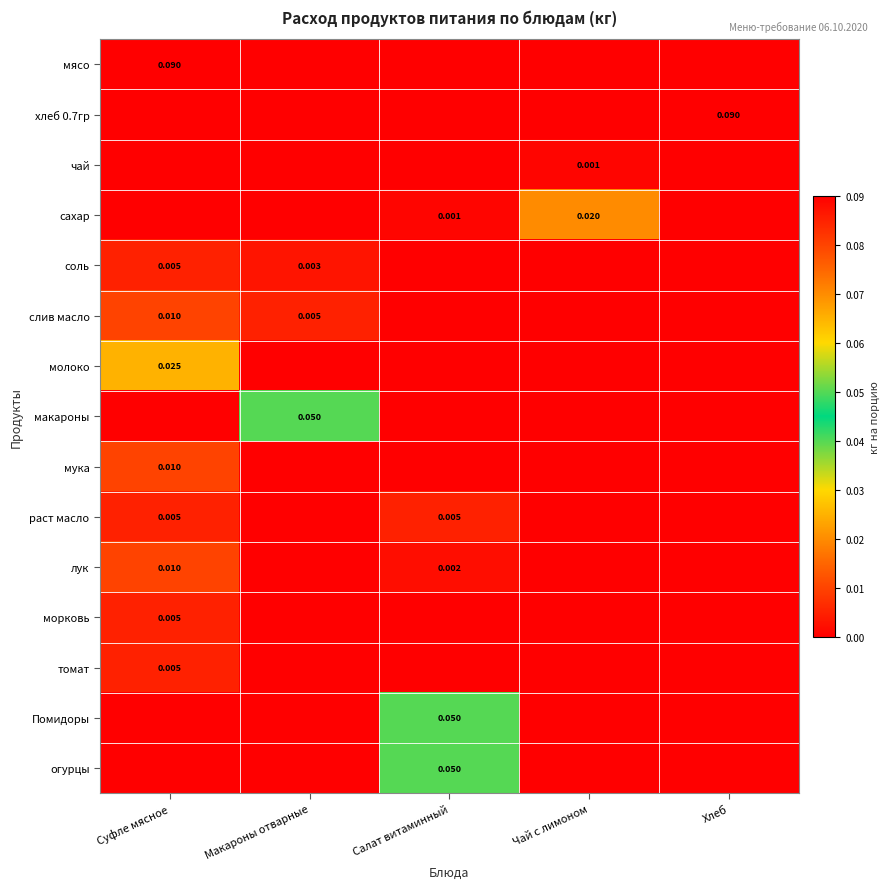

Which series changed the most between Суфле мясное and Салат витаминный?

мясо